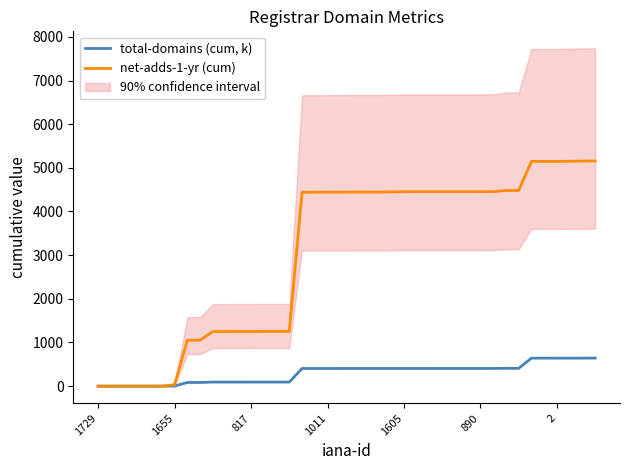

True or false: total-domains (cum, k) has a value of 0.0 at 1729.

True